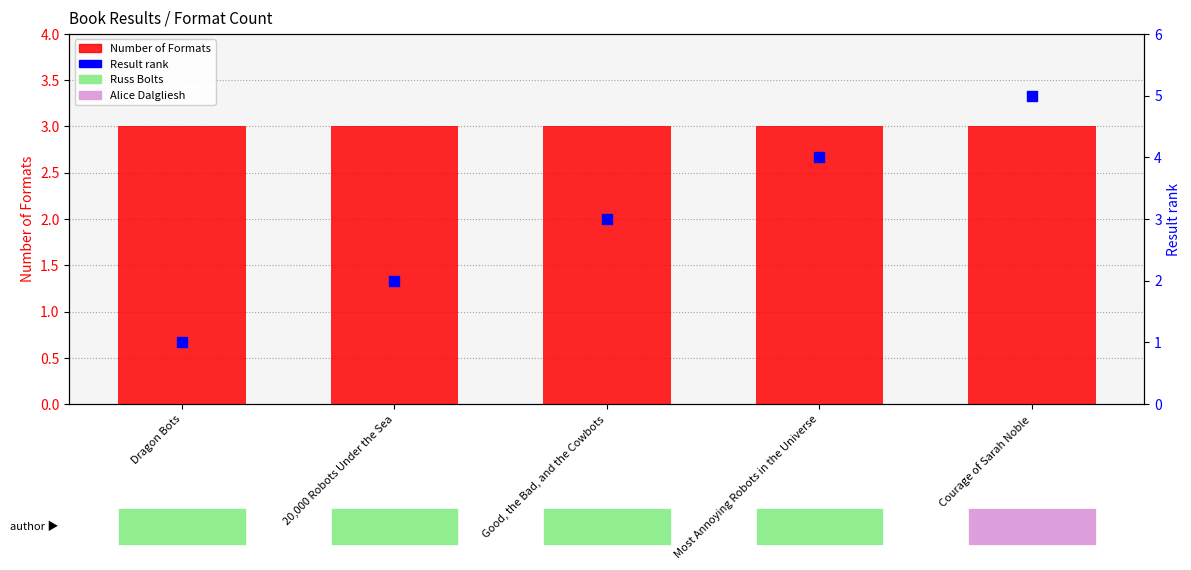

Which series has the widest spread of Y values?

Result rank